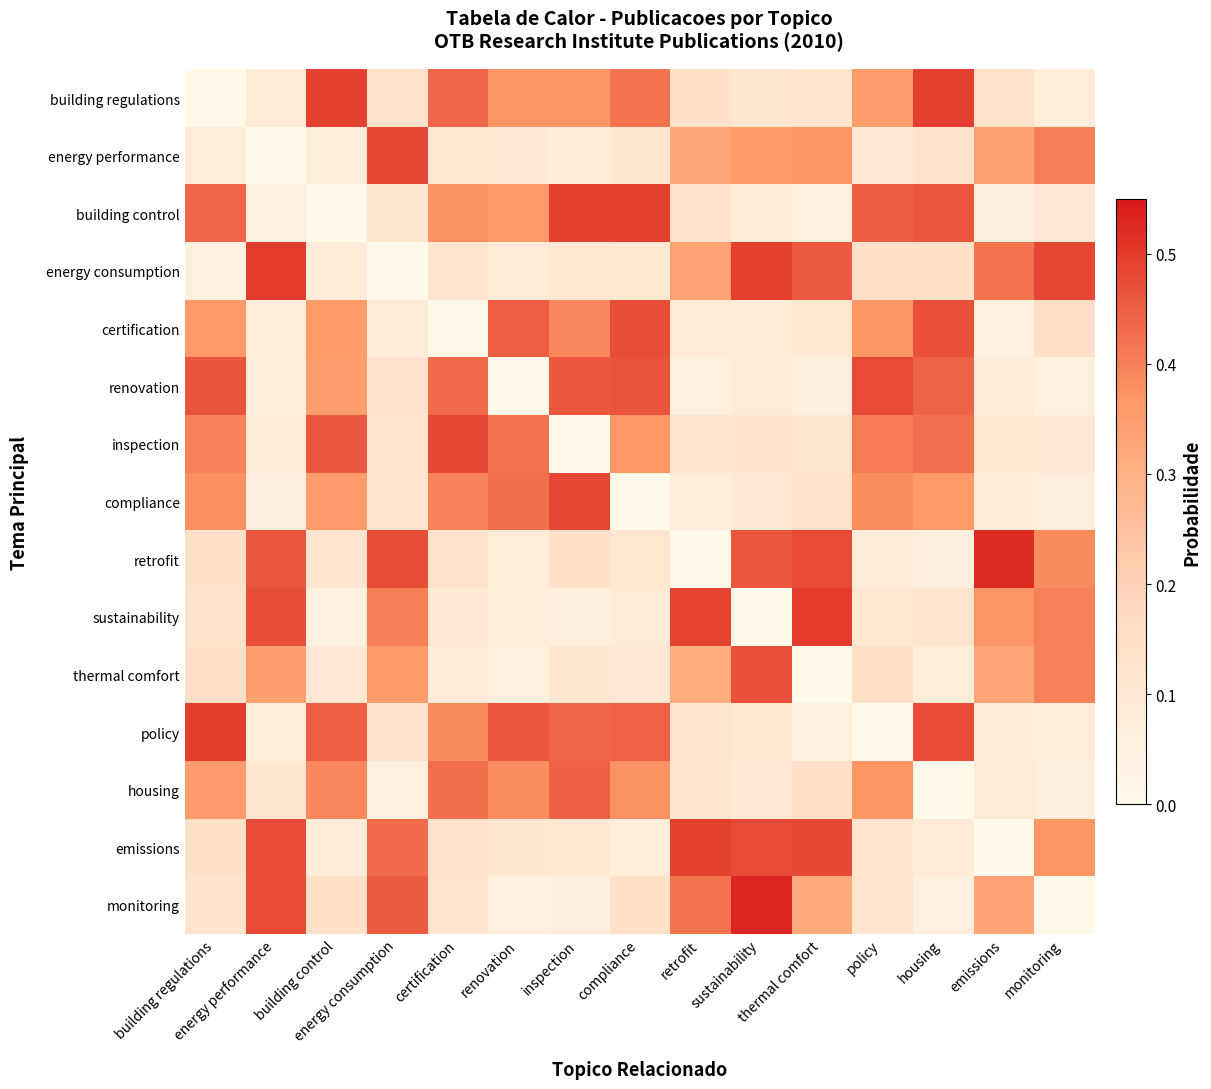

Reading left to right, transcribe all the data shown in this chart.

building regulations: building regulations=0.0	energy performance=0.1	building control=0.5	energy consumption=0.1	certification=0.4	renovation=0.4	inspection=0.4	compliance=0.4	retrofit=0.1	sustainability=0.1	thermal comfort=0.1	policy=0.4	housing=0.5	emissions=0.1	monitoring=0.1
energy performance: building regulations=0.1	energy performance=0.0	building control=0.1	energy consumption=0.5	certification=0.1	renovation=0.1	inspection=0.1	compliance=0.1	retrofit=0.3	sustainability=0.4	thermal comfort=0.4	policy=0.1	housing=0.1	emissions=0.3	monitoring=0.4
building control: building regulations=0.4	energy performance=0.1	building control=0.0	energy consumption=0.1	certification=0.4	renovation=0.4	inspection=0.5	compliance=0.5	retrofit=0.1	sustainability=0.1	thermal comfort=0.1	policy=0.5	housing=0.5	emissions=0.1	monitoring=0.1
energy consumption: building regulations=0.1	energy performance=0.5	building control=0.1	energy consumption=0.0	certification=0.1	renovation=0.1	inspection=0.1	compliance=0.1	retrofit=0.3	sustainability=0.5	thermal comfort=0.5	policy=0.1	housing=0.1	emissions=0.4	monitoring=0.5
certification: building regulations=0.4	energy performance=0.1	building control=0.4	energy consumption=0.1	certification=0.0	renovation=0.5	inspection=0.4	compliance=0.5	retrofit=0.1	sustainability=0.1	thermal comfort=0.1	policy=0.4	housing=0.5	emissions=0.1	monitoring=0.1
renovation: building regulations=0.5	energy performance=0.1	building control=0.4	energy consumption=0.1	certification=0.4	renovation=0.0	inspection=0.5	compliance=0.5	retrofit=0.1	sustainability=0.1	thermal comfort=0.1	policy=0.5	housing=0.4	emissions=0.1	monitoring=0.1
inspection: building regulations=0.4	energy performance=0.1	building control=0.5	energy consumption=0.1	certification=0.5	renovation=0.4	inspection=0.0	compliance=0.4	retrofit=0.1	sustainability=0.1	thermal comfort=0.1	policy=0.4	housing=0.4	emissions=0.1	monitoring=0.1
compliance: building regulations=0.4	energy performance=0.1	building control=0.4	energy consumption=0.1	certification=0.4	renovation=0.4	inspection=0.5	compliance=0.0	retrofit=0.1	sustainability=0.1	thermal comfort=0.1	policy=0.4	housing=0.4	emissions=0.1	monitoring=0.1
retrofit: building regulations=0.1	energy performance=0.5	building control=0.1	energy consumption=0.5	certification=0.1	renovation=0.1	inspection=0.1	compliance=0.1	retrofit=0.0	sustainability=0.5	thermal comfort=0.5	policy=0.1	housing=0.1	emissions=0.5	monitoring=0.4
sustainability: building regulations=0.1	energy performance=0.5	building control=0.1	energy consumption=0.4	certification=0.1	renovation=0.1	inspection=0.1	compliance=0.1	retrofit=0.5	sustainability=0.0	thermal comfort=0.5	policy=0.1	housing=0.1	emissions=0.4	monitoring=0.4
thermal comfort: building regulations=0.1	energy performance=0.3	building control=0.1	energy consumption=0.4	certification=0.1	renovation=0.1	inspection=0.1	compliance=0.1	retrofit=0.3	sustainability=0.5	thermal comfort=0.0	policy=0.1	housing=0.1	emissions=0.3	monitoring=0.4
policy: building regulations=0.5	energy performance=0.1	building control=0.5	energy consumption=0.1	certification=0.4	renovation=0.5	inspection=0.4	compliance=0.4	retrofit=0.1	sustainability=0.1	thermal comfort=0.1	policy=0.0	housing=0.5	emissions=0.1	monitoring=0.1
housing: building regulations=0.4	energy performance=0.1	building control=0.4	energy consumption=0.1	certification=0.4	renovation=0.4	inspection=0.4	compliance=0.4	retrofit=0.1	sustainability=0.1	thermal comfort=0.1	policy=0.4	housing=0.0	emissions=0.1	monitoring=0.1
emissions: building regulations=0.1	energy performance=0.5	building control=0.1	energy consumption=0.4	certification=0.1	renovation=0.1	inspection=0.1	compliance=0.1	retrofit=0.5	sustainability=0.5	thermal comfort=0.5	policy=0.1	housing=0.1	emissions=0.0	monitoring=0.4
monitoring: building regulations=0.1	energy performance=0.5	building control=0.1	energy consumption=0.5	certification=0.1	renovation=0.1	inspection=0.1	compliance=0.1	retrofit=0.4	sustainability=0.5	thermal comfort=0.3	policy=0.1	housing=0.1	emissions=0.3	monitoring=0.0